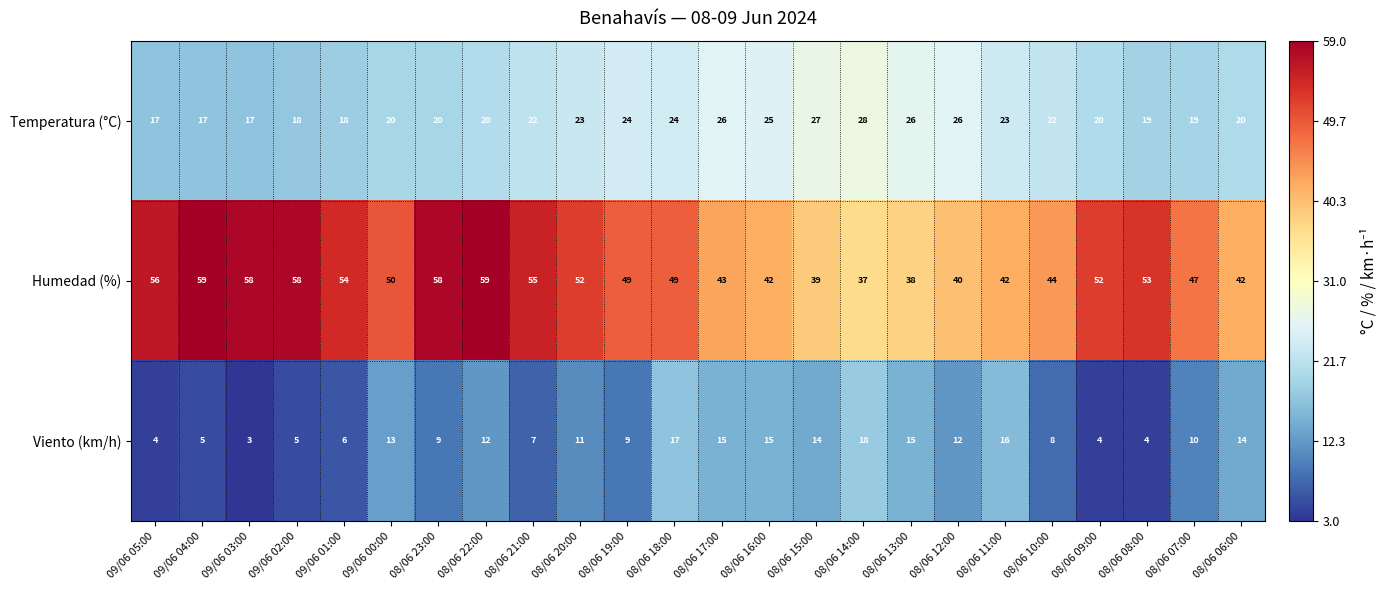

What is the difference between the Viento (km/h) values at 08/06 06:00 and 08/06 21:00?

7